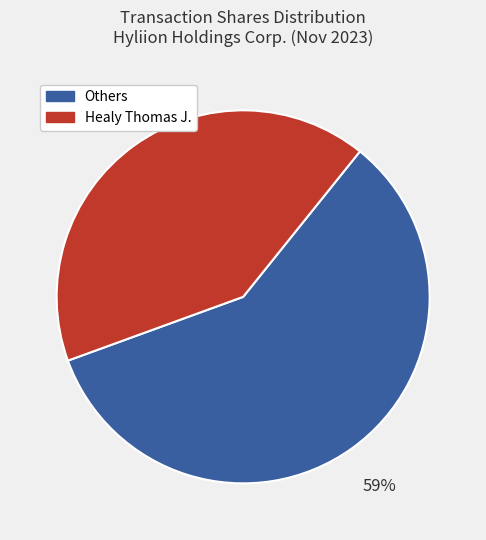

To the nearest percent, what is the average slice percentage?

50%